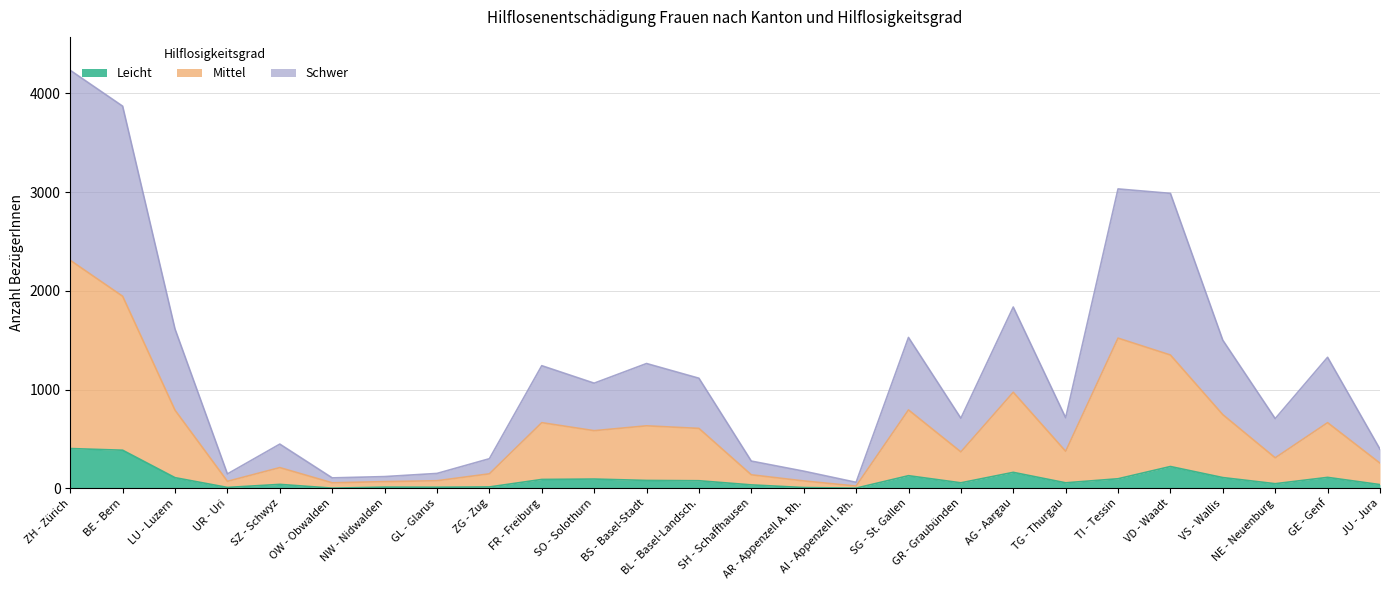

Reading left to right, what are all the values shown in this chart?

Leicht: 403	386	108	9	40	2	12	11	14	90	94	80	77	35	8	2	128	56	162	56	97	221	109	47	111	38
Mittel: 2309	1945	791	71	210	56	68	77	147	665	584	633	607	137	75	23	794	369	973	375	1521	1350	746	309	665	255
Schwer: 4233	3870	1613	146	448	106	119	151	300	1242	1065	1264	1115	276	174	61	1528	710	1836	715	3032	2987	1500	706	1327	397